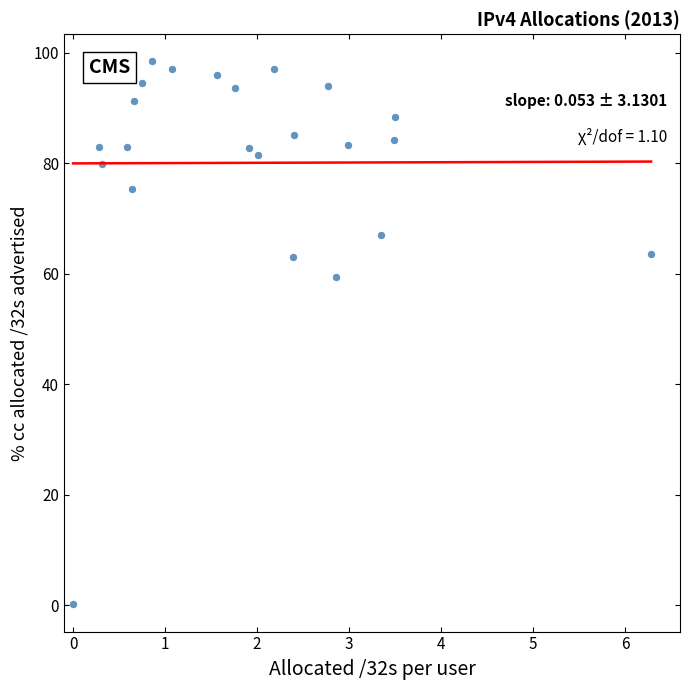

What is the range of Y values (max minus min)?

98.3